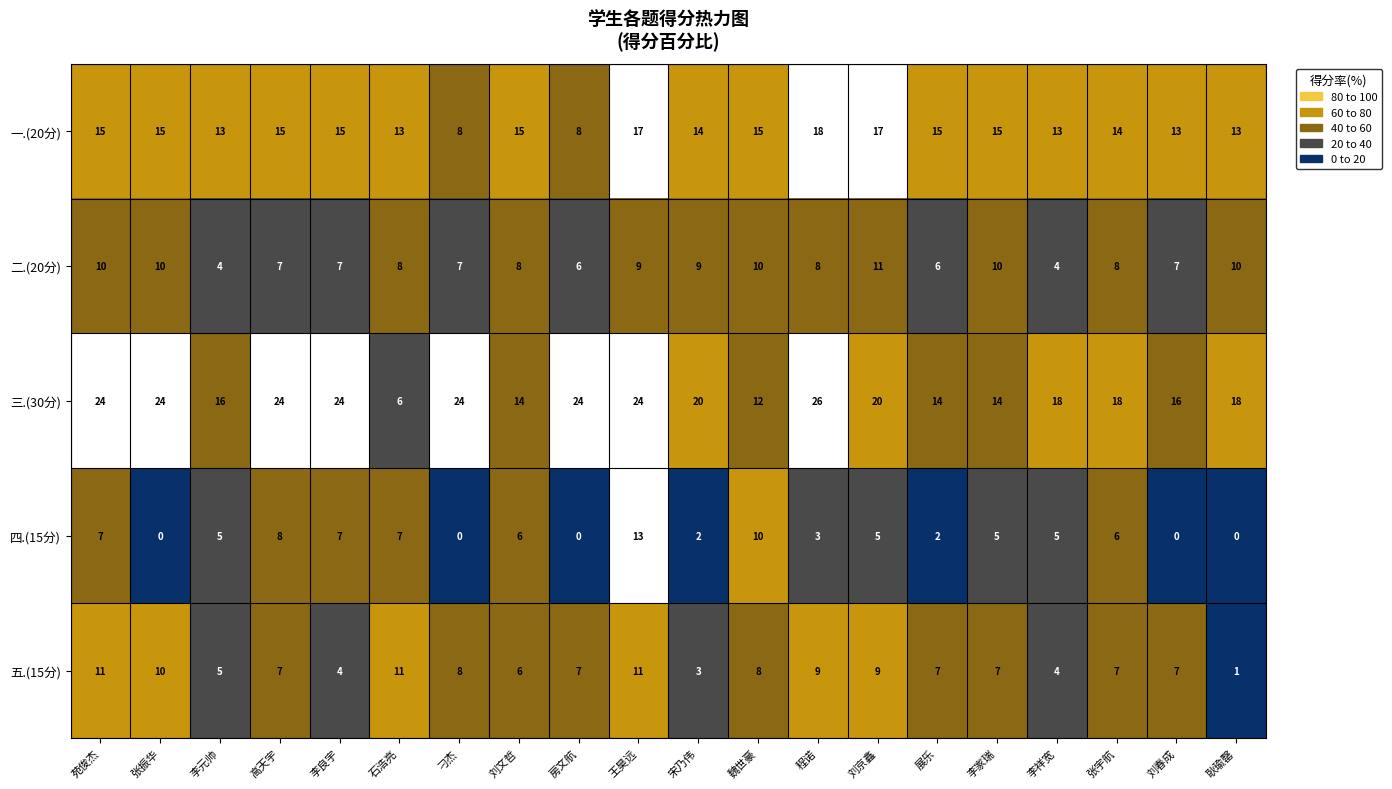

What is the total value across all series at 石浩亮?

45